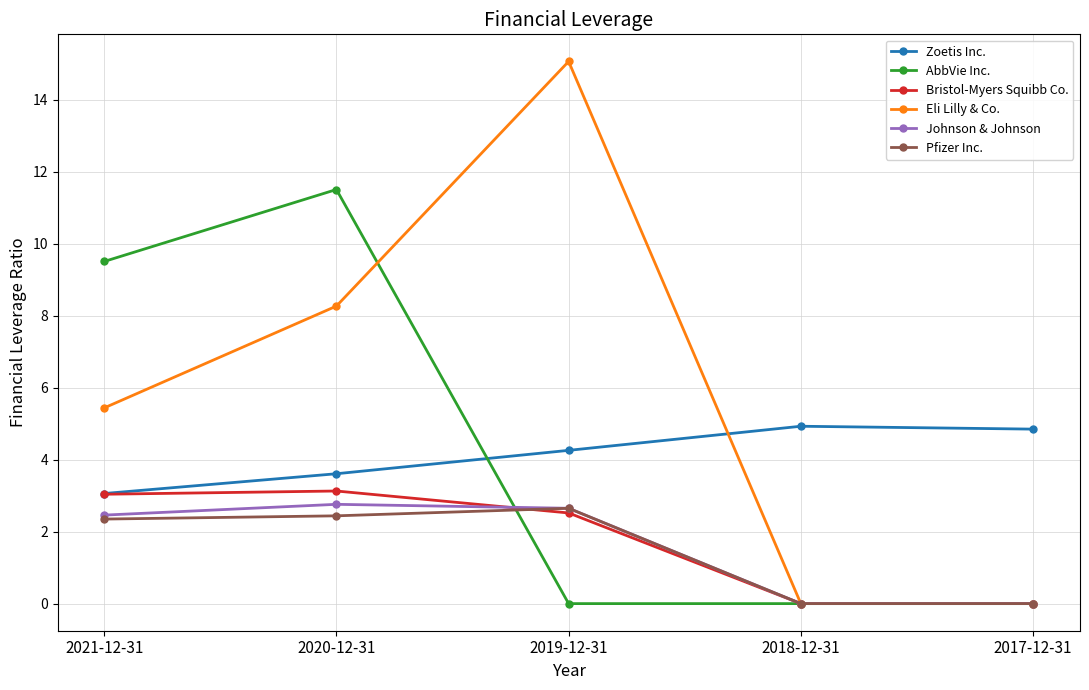

What are all the series names shown in the legend?

Zoetis Inc., AbbVie Inc., Bristol-Myers Squibb Co., Eli Lilly & Co., Johnson & Johnson, Pfizer Inc.